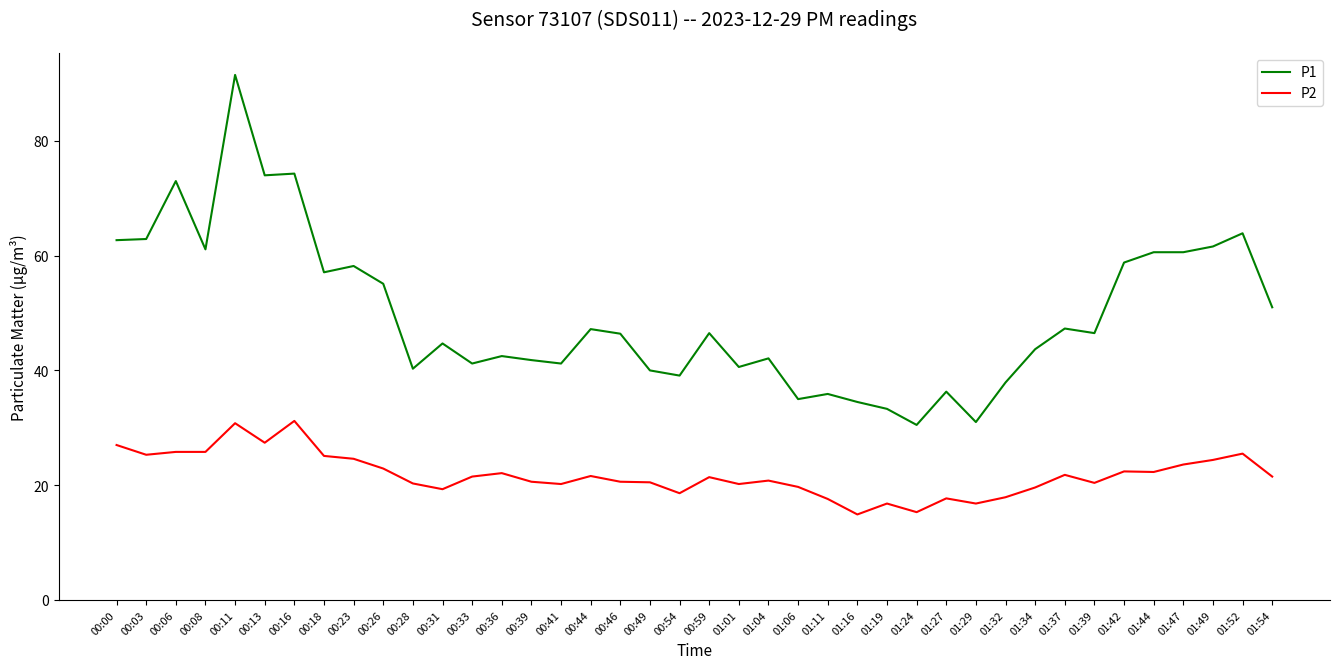

What is the difference between the highest and lowest values at 00:31?

25.4